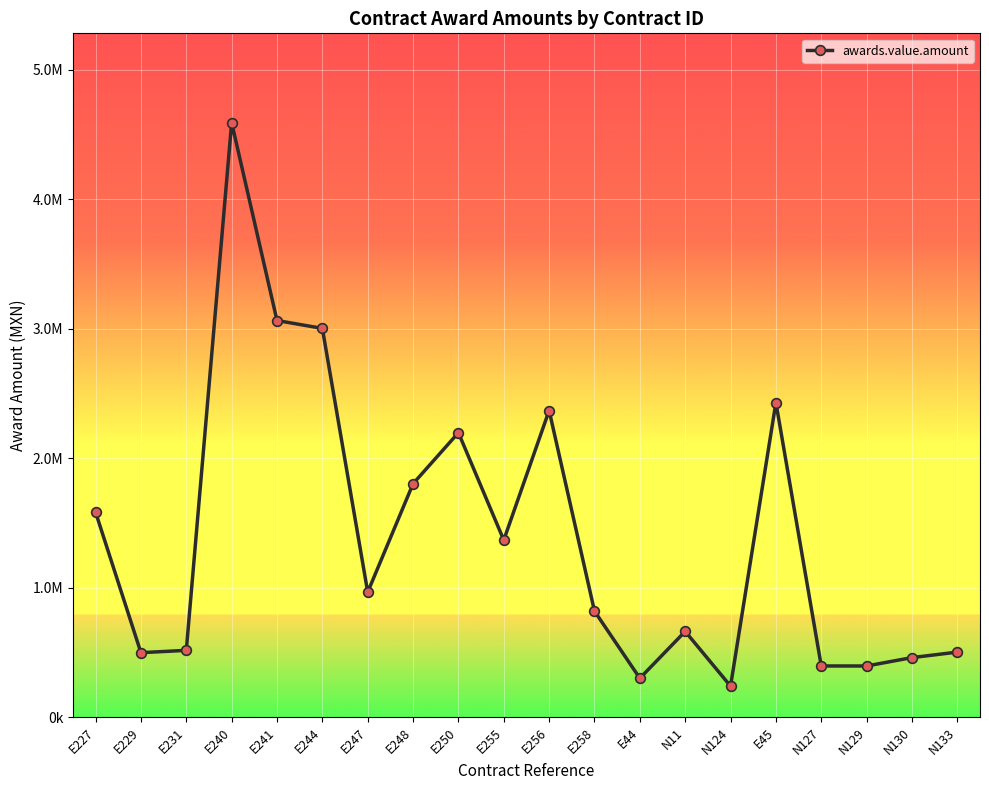

List the labels in order of value, largest first.

E240, E241, E244, E45, E256, E250, E248, E227, E255, E247, E258, N11, E231, N133, E229, N130, N127, N129, E44, N124